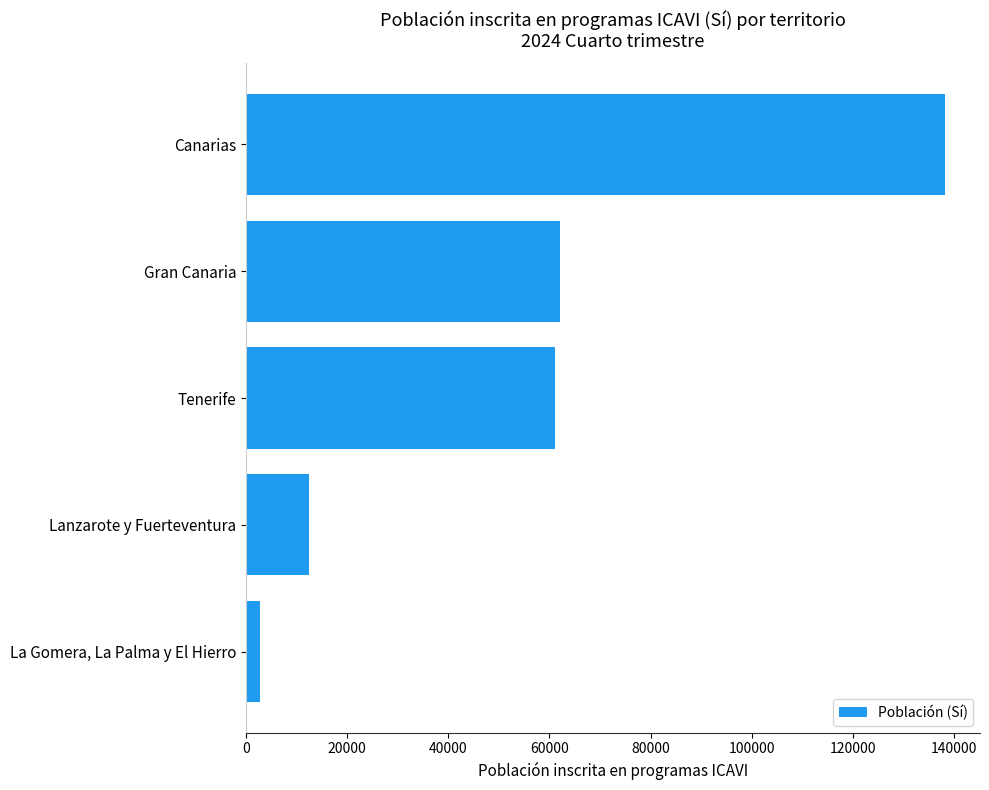

Reading bottom to top, what are all the values shown in this chart?

La Gomera, La Palma y El Hierro=2637	Lanzarote y Fuerteventura=12398	Tenerife=61115	Gran Canaria=62117	Canarias=138266